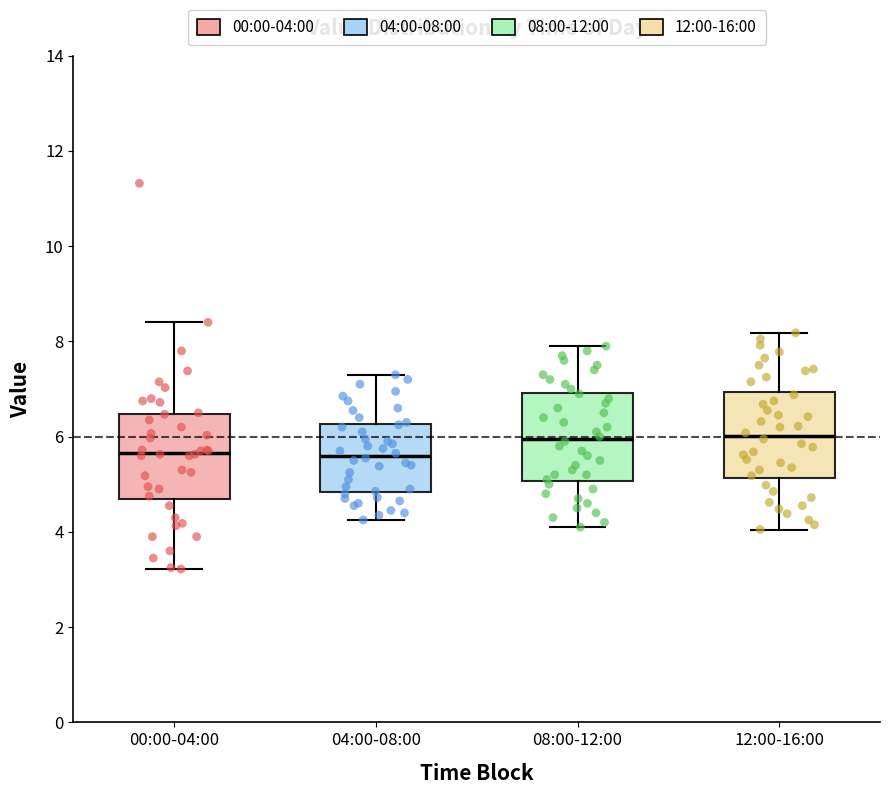

Where does the lower whisker of the box for 04:00-08:00 end on the y-axis? The values are not printed on the chart, so give them approximately, as read against the axis.

4.2